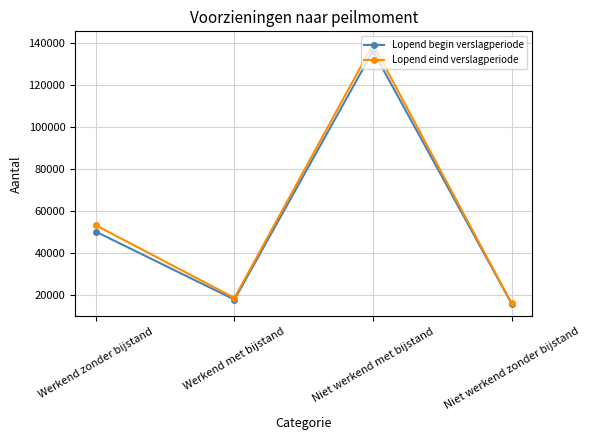

List the series in order of their peak value, lowest first.

Lopend begin verslagperiode, Lopend eind verslagperiode